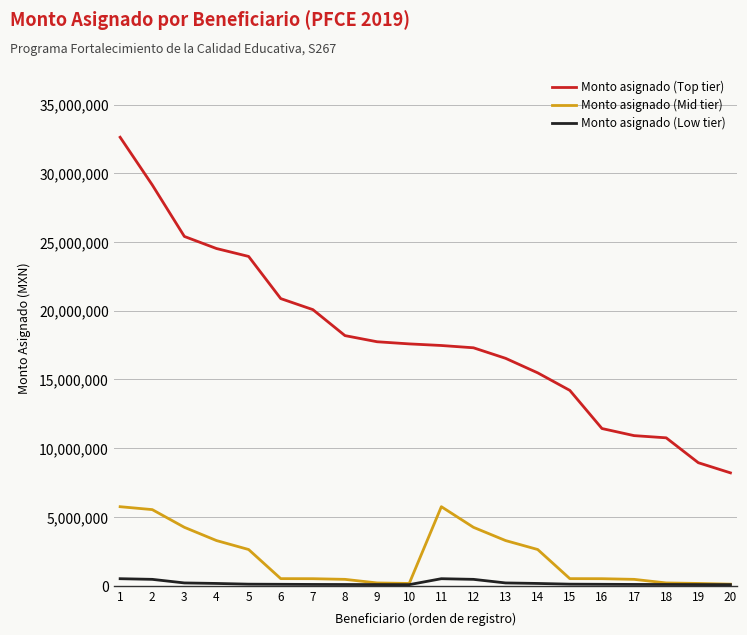

What is the highest value of the Monto asignado (Top tier) series?

32622259